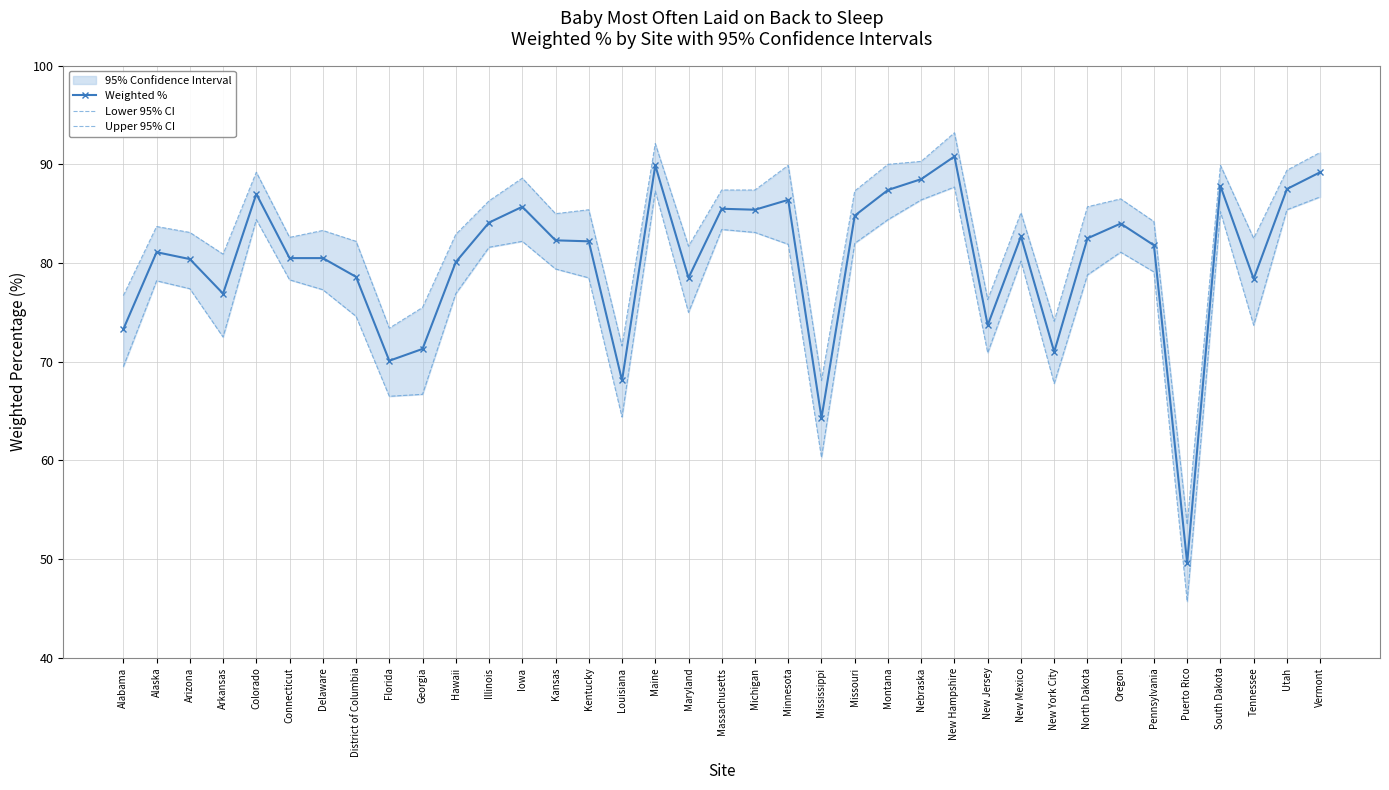

Count the number of categories in the chart.

37